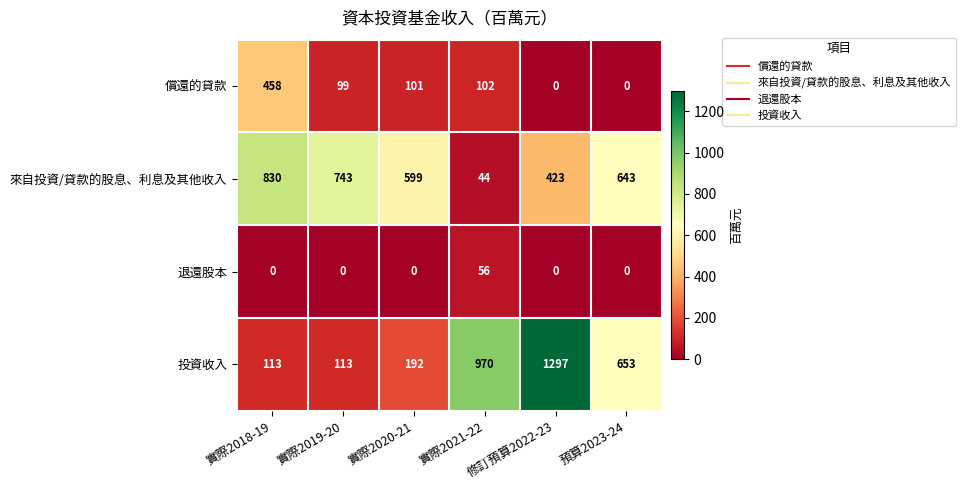

What is the sum of the 投資收入 values at 修訂預算2022-23 and 預算2023-24?

1950